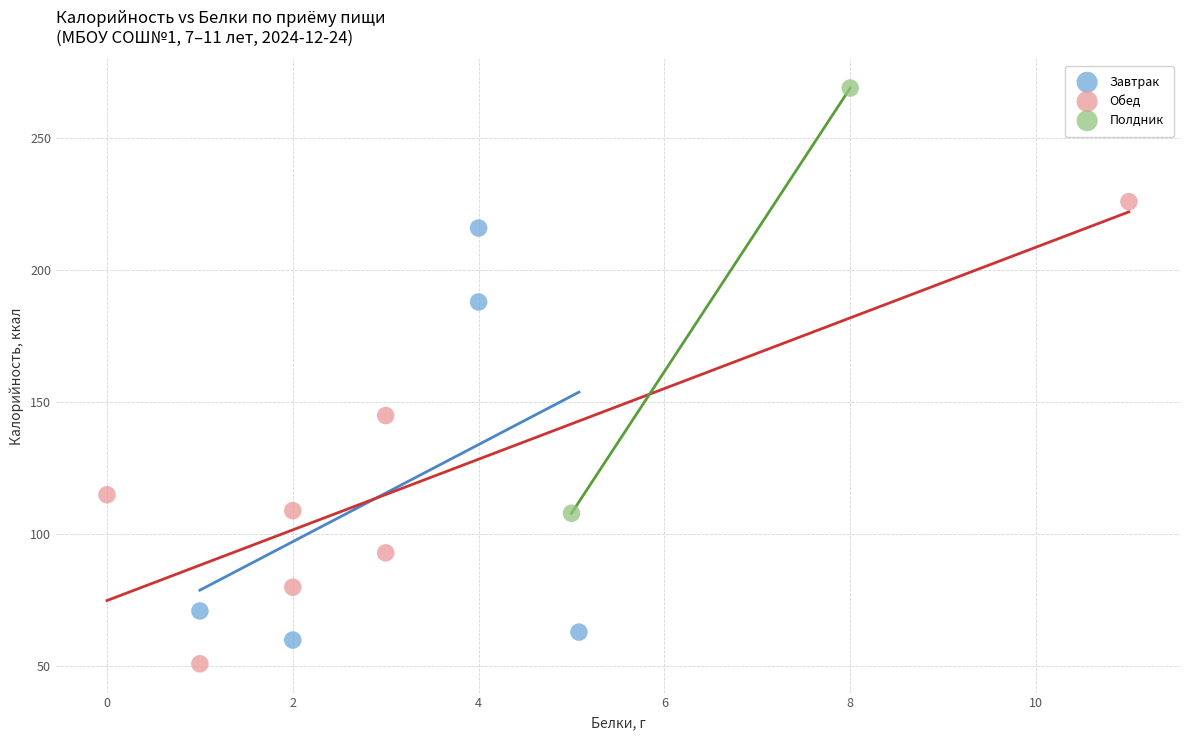

Which series reaches the maximum Y coordinate?

Полдник